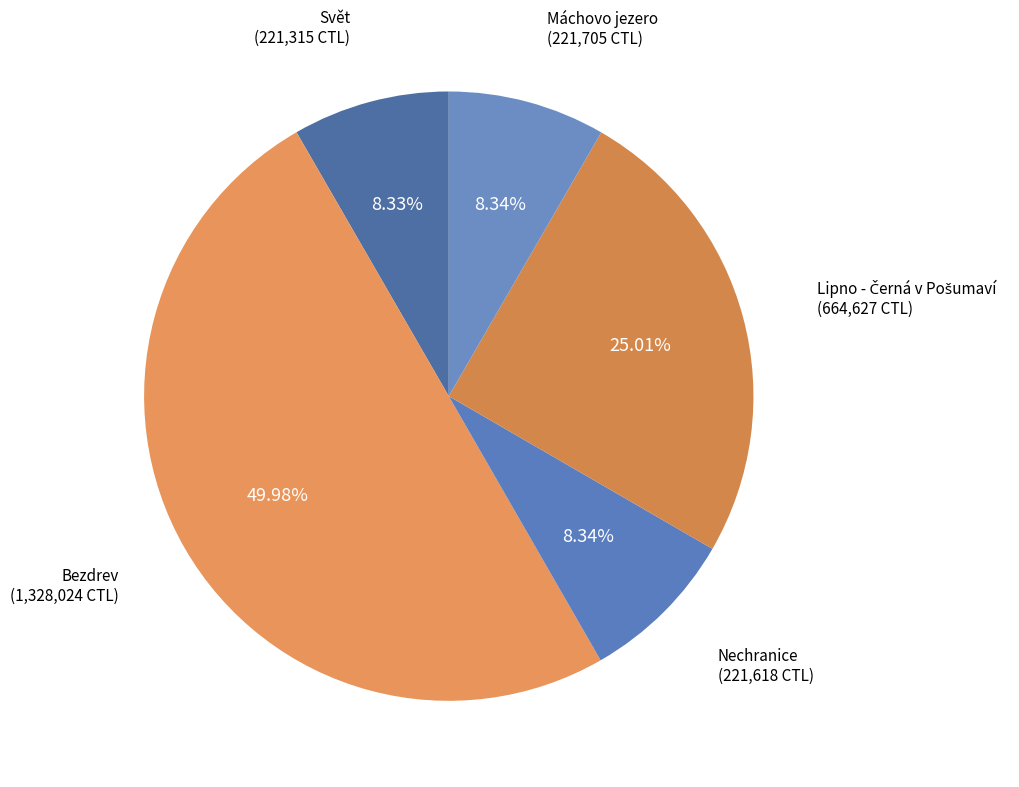

Combined, do Bezdrev and Svět account for over 50%?

Yes